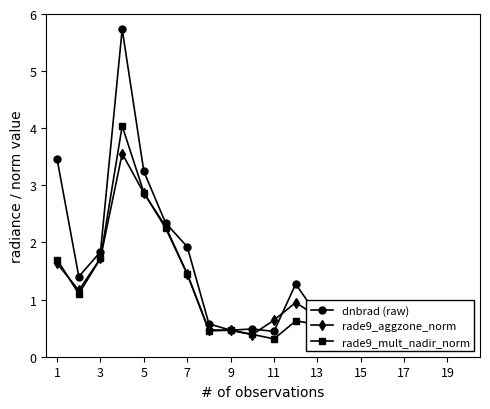

True or false: dnbrad (raw) and rade9_aggzone_norm cross at least once.

True